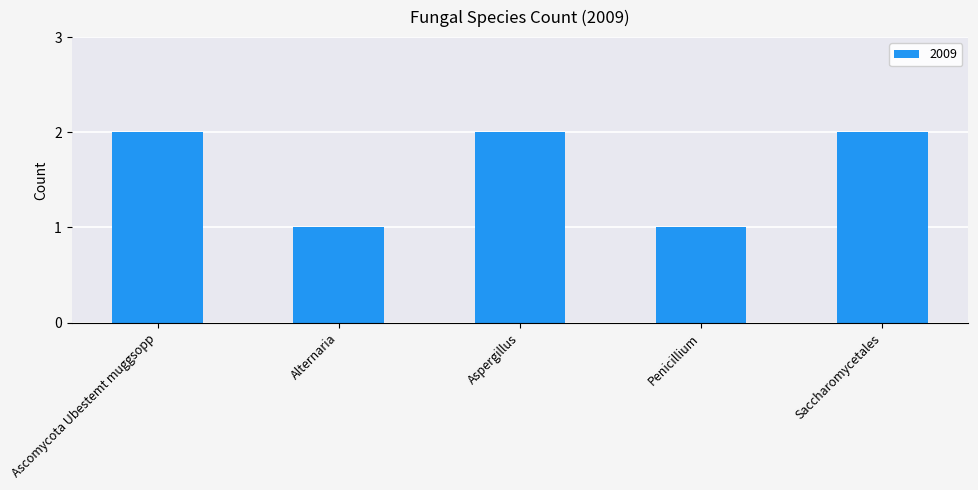

What is the sum of all values?

8